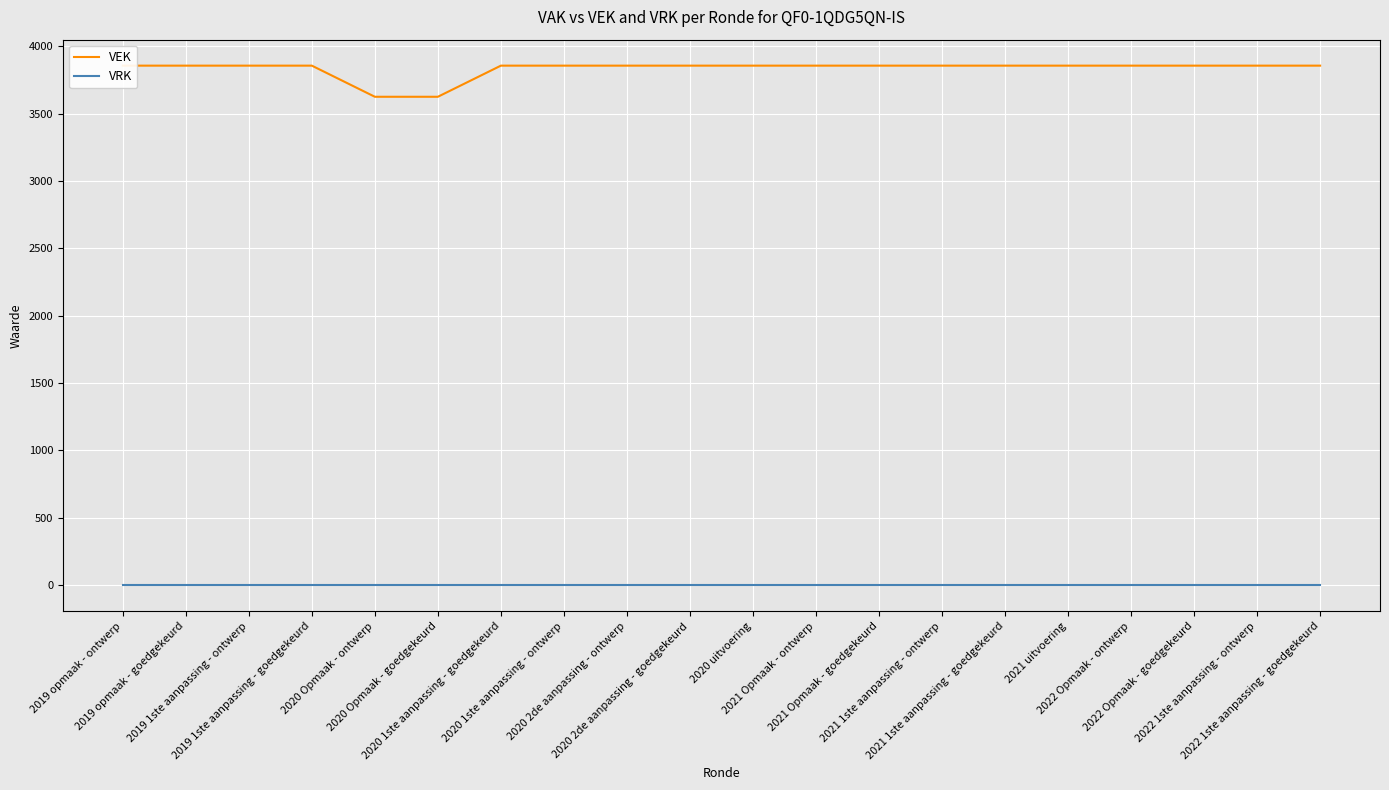

How many values in the VEK series are below 3856?

2